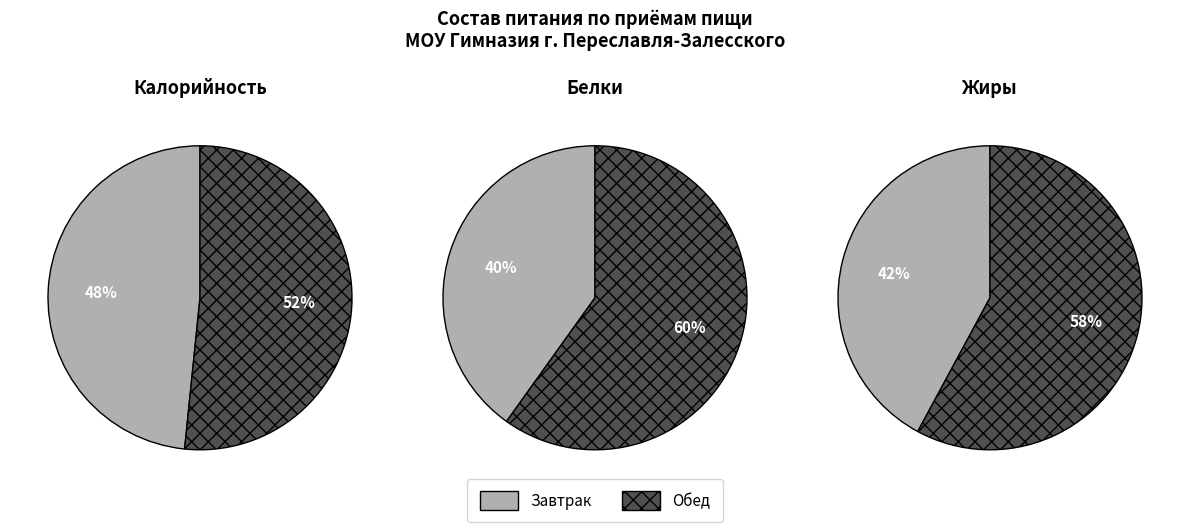

What is the smallest slice in the pie chart?

Завтрак